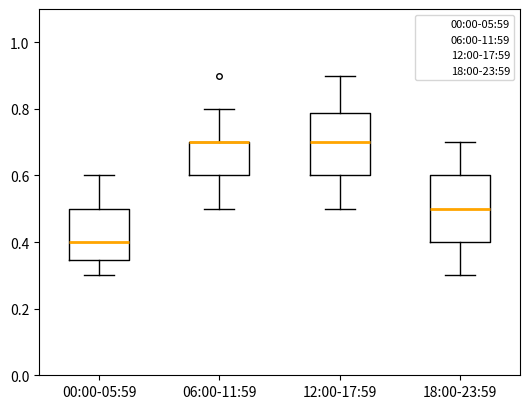

Reading left to right, transcribe this box plot: for each box, give where its median line is, the range the box spans, and where its two whiskers end, as read against the y-axis. The values are not printed on the chart, so give them approximately, as read against the axis.

00:00-05:59: median 0.40, box 0.34 to 0.50, whiskers 0.30 to 0.60
06:00-11:59: median 0.70 (drawn on the box's upper edge), box 0.60 to 0.70, whiskers 0.50 to 0.80
12:00-17:59: median 0.70, box 0.60 to 0.78, whiskers 0.50 to 0.90
18:00-23:59: median 0.50, box 0.40 to 0.60, whiskers 0.30 to 0.70